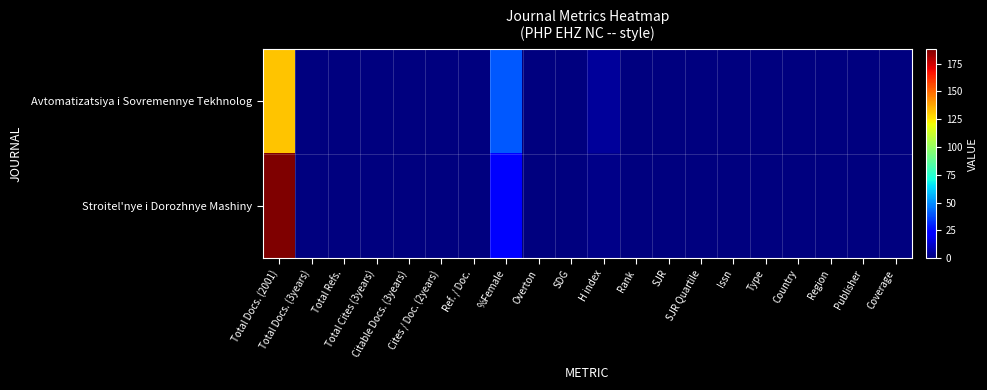

Between Issn and %Female, which is larger?

%Female